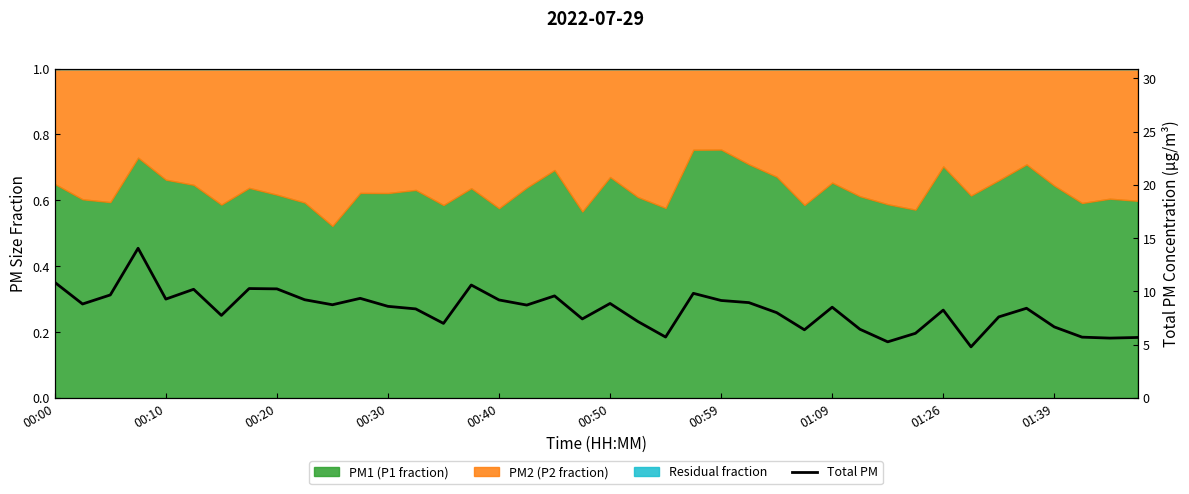

Rank the categories by value from lowest to highest.

33, 30, 38, 39, 37, 22, 31, 27, 29, 36, 14, 21, 19, 34, 00:59, 26, 32, 13, 35, 28, 12, 17, 10, 00:10, 20, 25, 24, 16, 01:39, 00:40, 11, 18, 00:20, 23, 00:50, 01:26, 01:09, 15, 00:00, 00:30